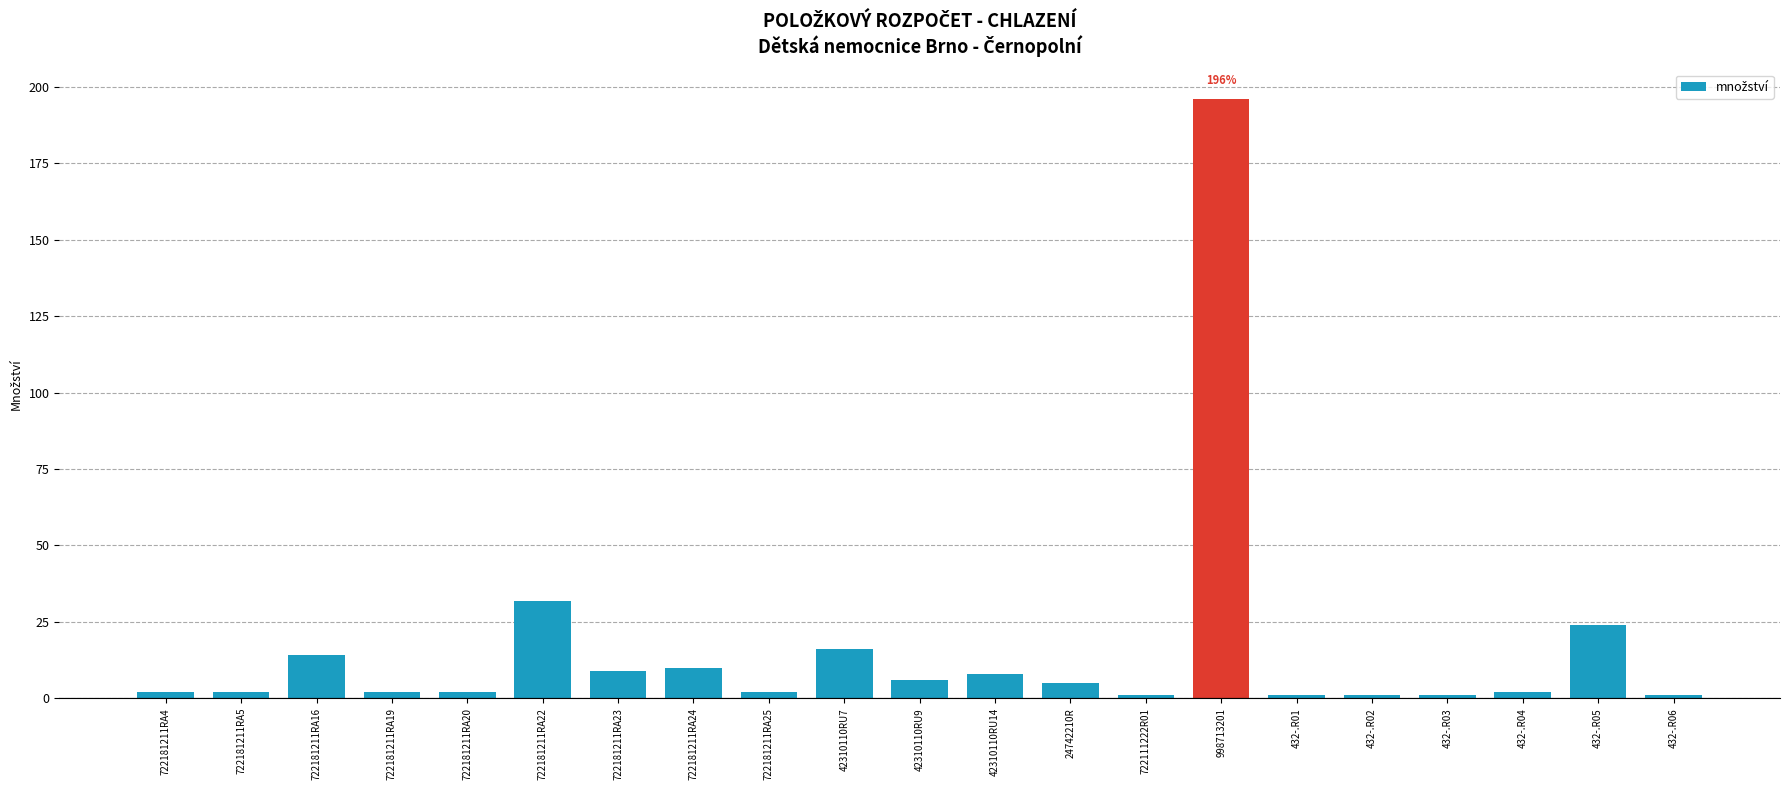

The value at 722181211RA4 is 2.0. True or false?

True